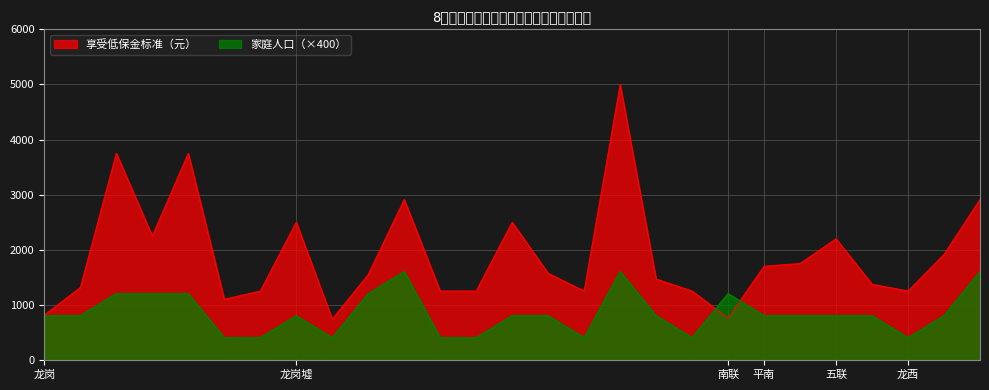

True or false: 享受低保金标准（元） has a value of 1904 at 曾国珍.

False